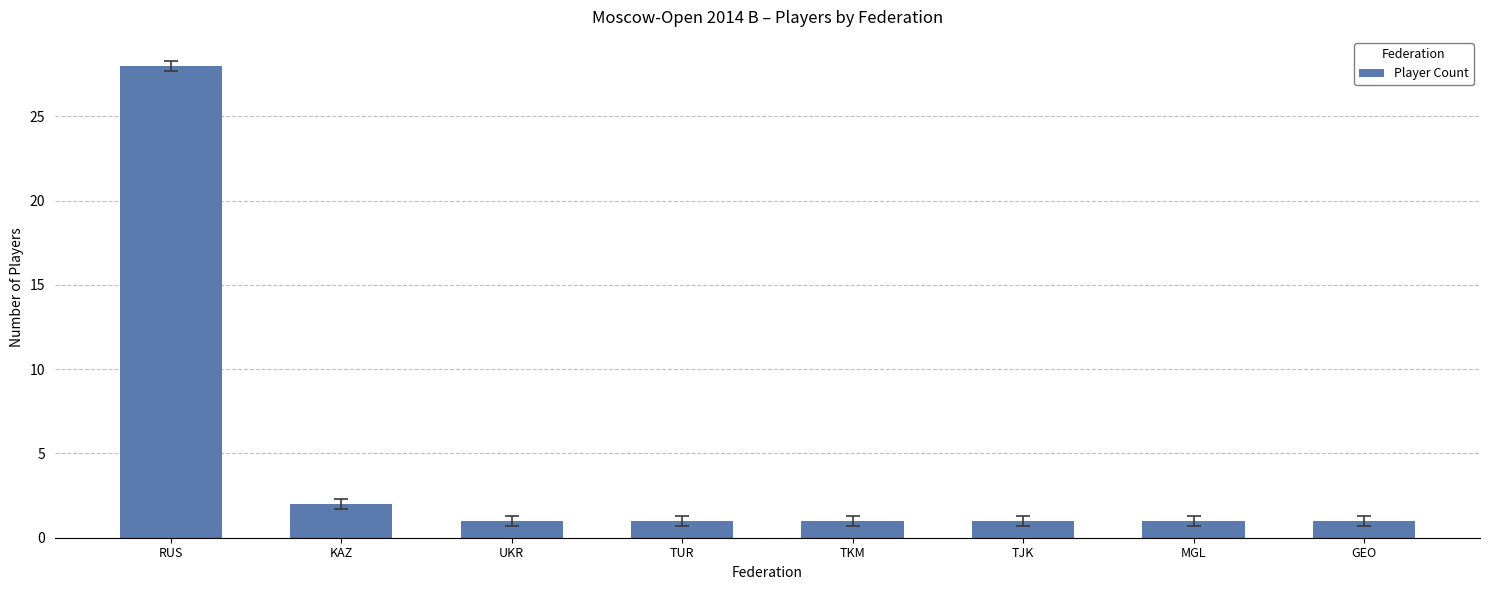

What is the label of the 1st bar from the left?

RUS